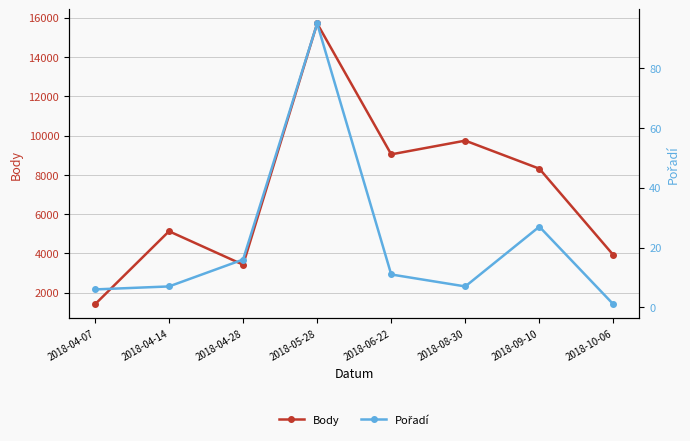

True or false: Pořadí and Body cross at least once.

False